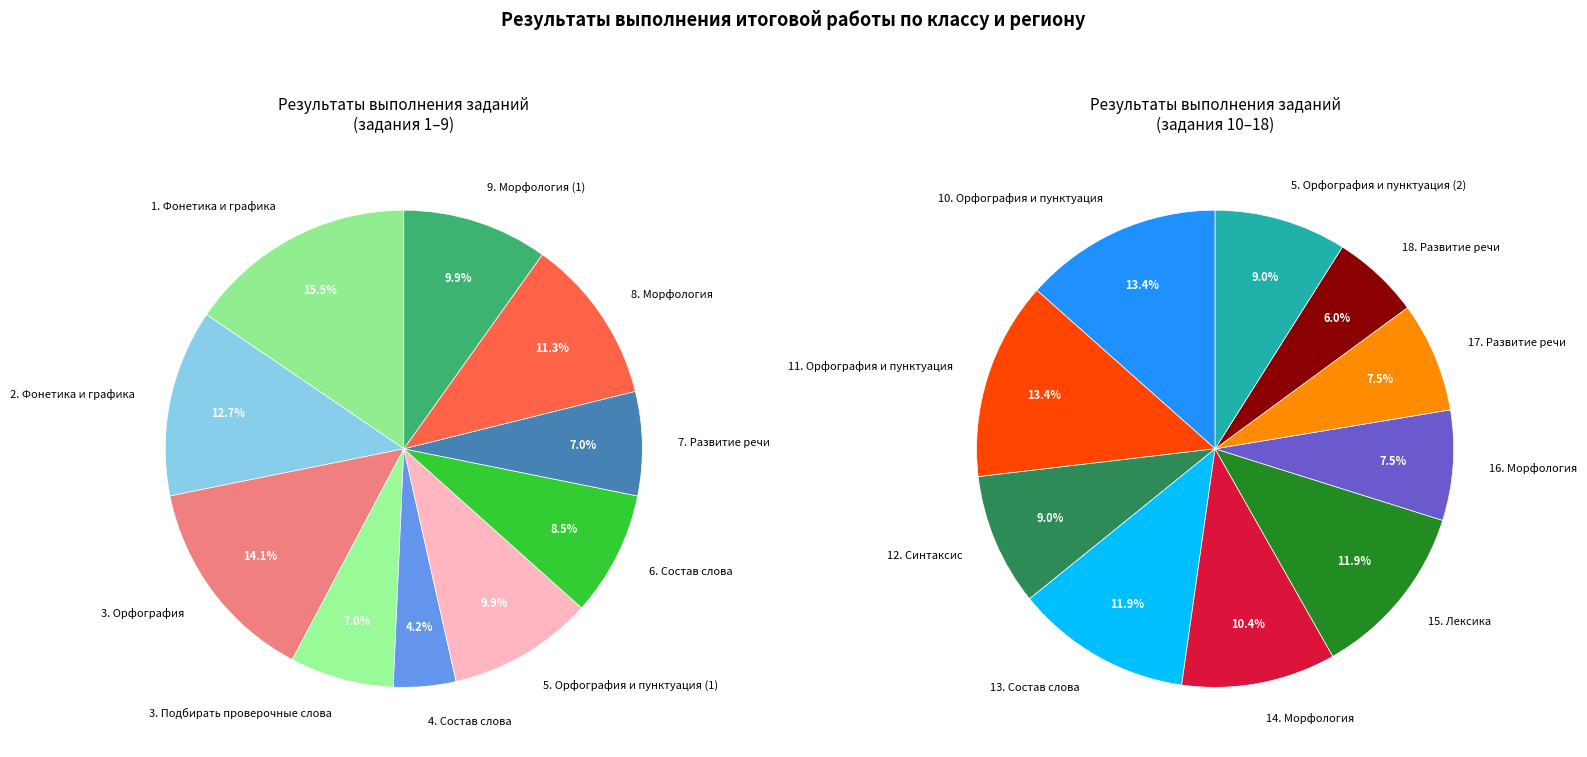

What is the smallest slice in the pie chart?

4. Состав слова